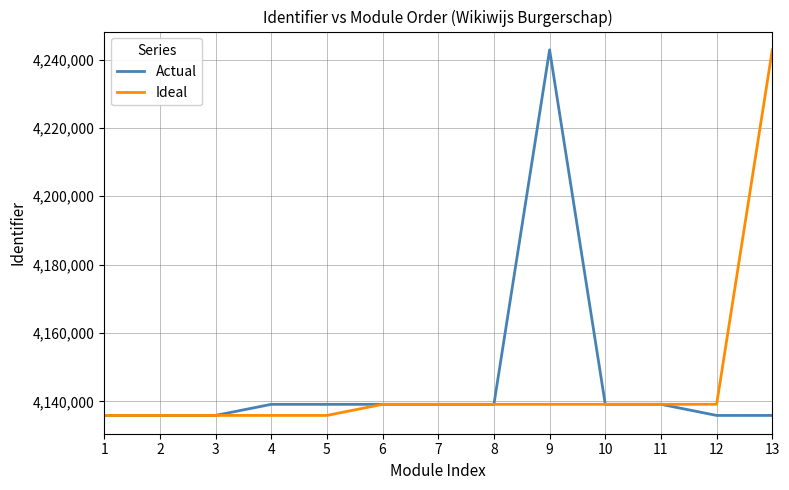

What is the minimum value shown in the chart?

4135889